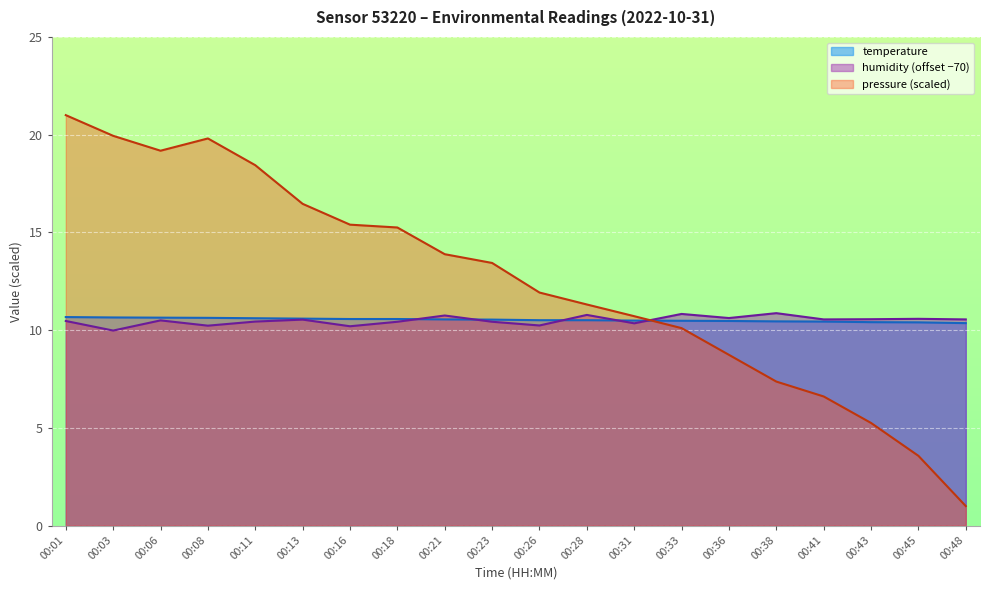

Reading right to left, extract all data points from this chart.

temperature: 00:48=10.4	00:45=10.4	00:43=10.4	00:41=10.4	00:38=10.4	00:36=10.5	00:33=10.5	00:31=10.5	00:28=10.5	00:26=10.5	00:23=10.5	00:21=10.6	00:18=10.6	00:16=10.6	00:13=10.6	00:11=10.6	00:08=10.6	00:06=10.6	00:03=10.7	00:01=10.7
humidity: 00:48=10.5	00:45=10.6	00:43=10.6	00:41=10.5	00:38=10.9	00:36=10.6	00:33=10.8	00:31=10.3	00:28=10.8	00:26=10.2	00:23=10.4	00:21=10.8	00:18=10.4	00:16=10.2	00:13=10.5	00:11=10.4	00:08=10.2	00:06=10.5	00:03=10.0	00:01=10.5
pressure_norm: 00:48=1.0	00:45=3.6	00:43=5.3	00:41=6.6	00:38=7.4	00:36=8.7	00:33=10.1	00:31=10.7	00:28=11.3	00:26=11.9	00:23=13.4	00:21=13.9	00:18=15.3	00:16=15.4	00:13=16.5	00:11=18.4	00:08=19.8	00:06=19.2	00:03=19.9	00:01=21.0